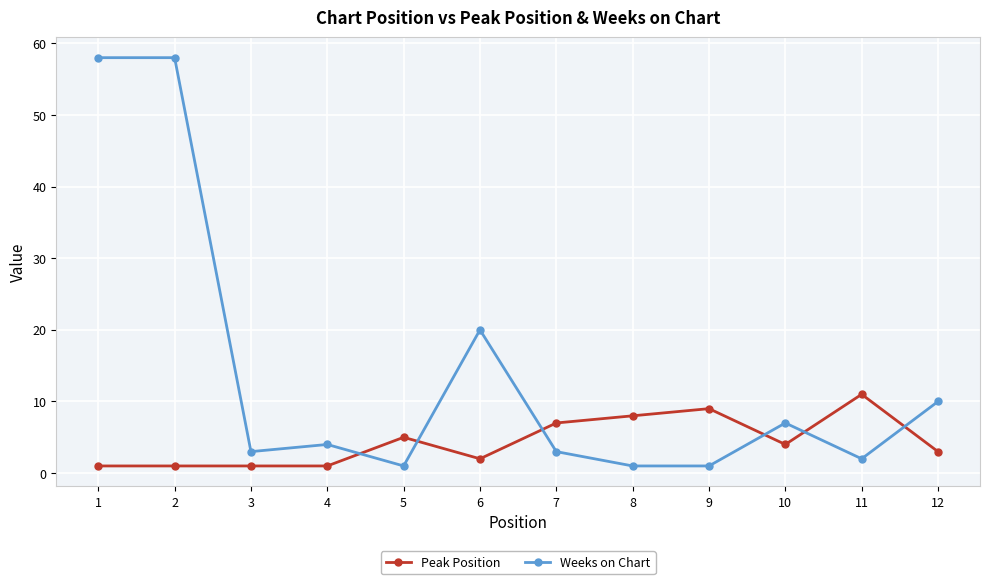

What is the difference between the second highest and minimum values in the Weeks on Chart series?

57